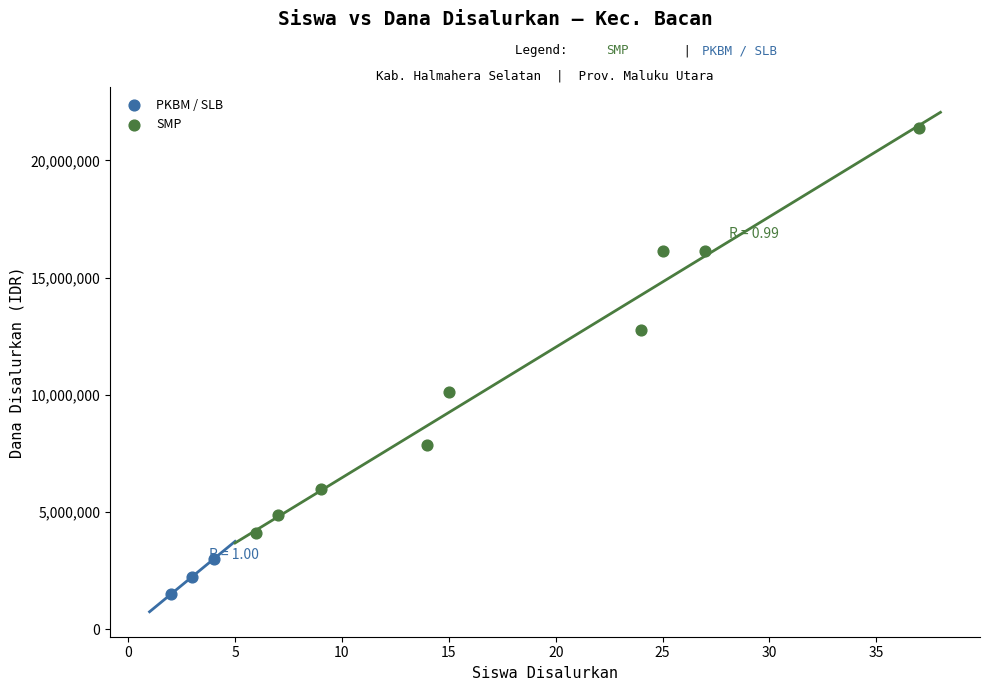

Which series has the largest Y range (max minus min)?

SMP